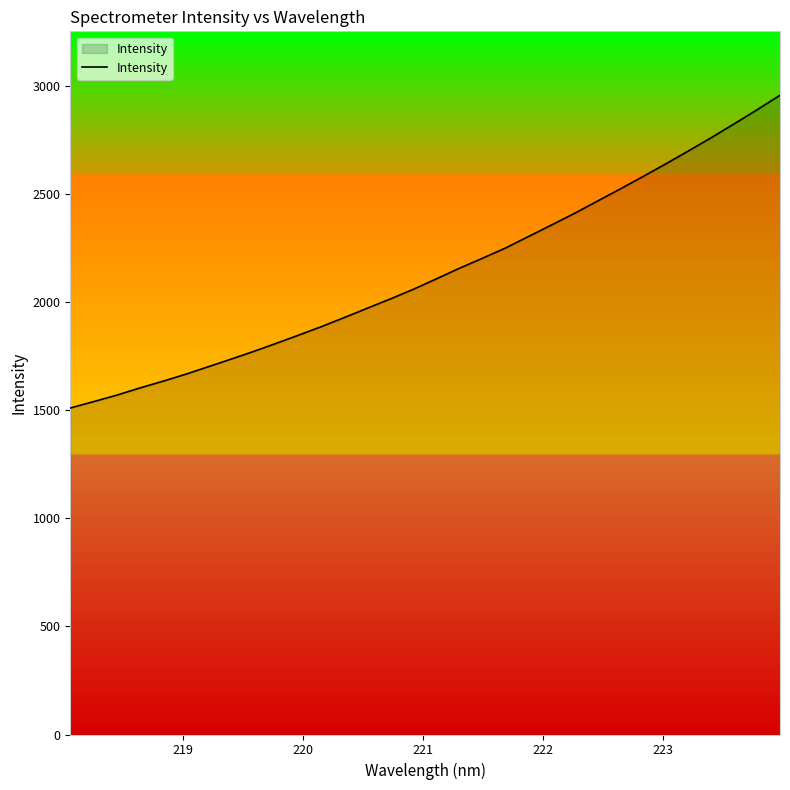

What is the minimum value shown in the chart?

1509.4